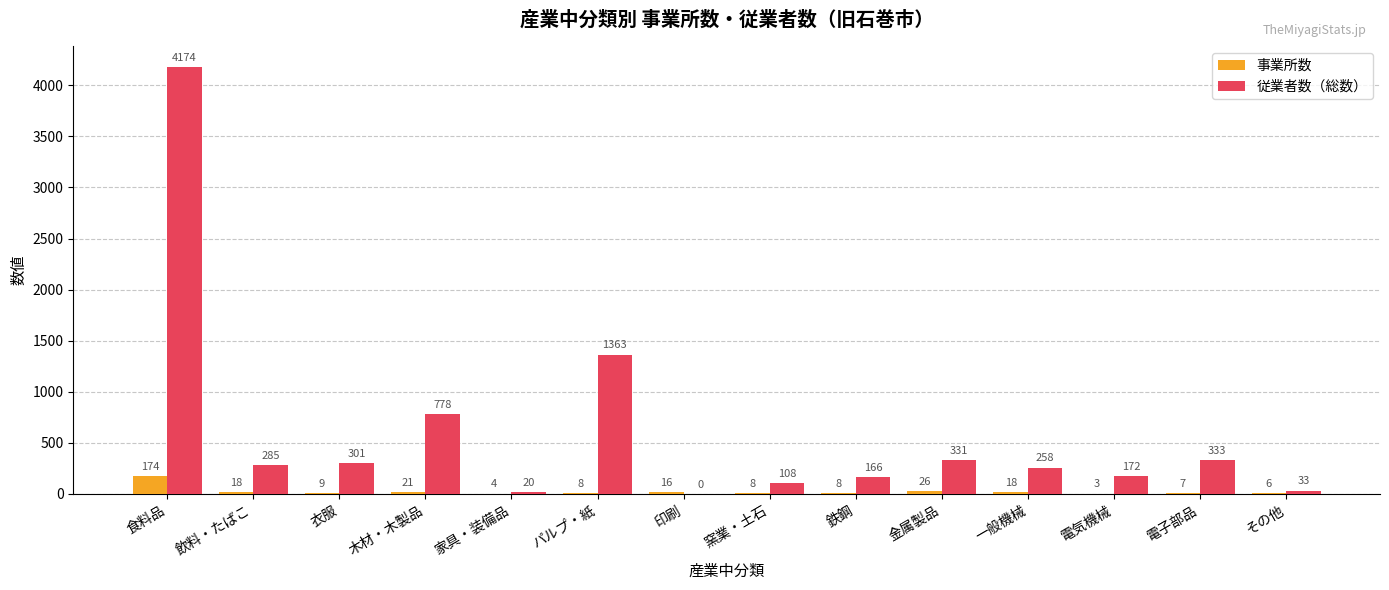

Which category has the highest value in the 事業所数 series?

食料品